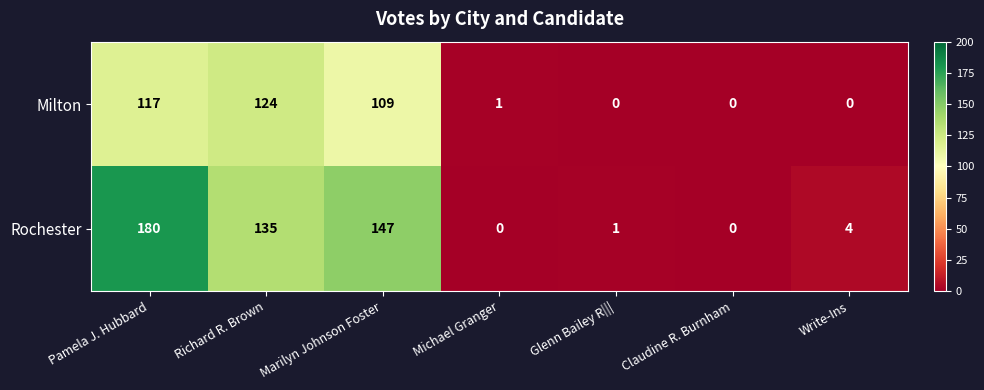

Is the value of Milton at Claudine R. Burnham greater than the value of Rochester at Pamela J. Hubbard?

No